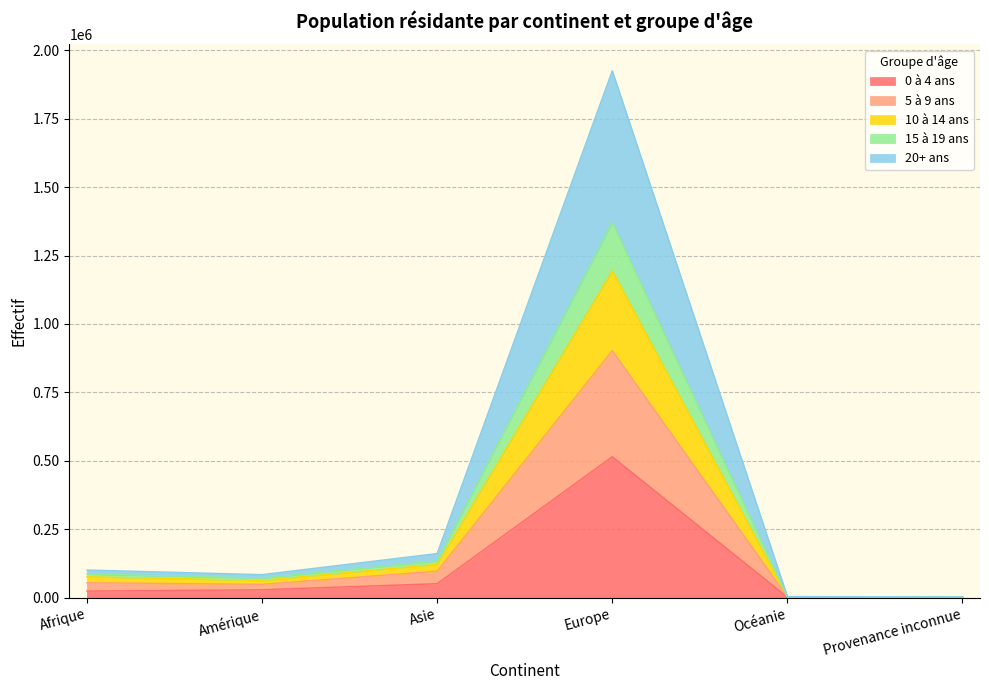

What are all the series names shown in the legend?

0 à 4 ans, 5 à 9 ans, 10 à 14 ans, 15 à 19 ans, 20+ ans